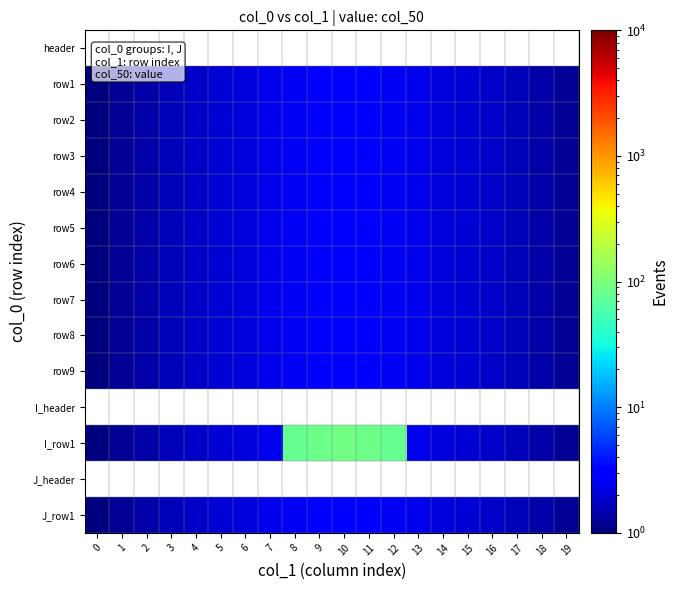

True or false: row4 has a value of 1.6 at 3.

True